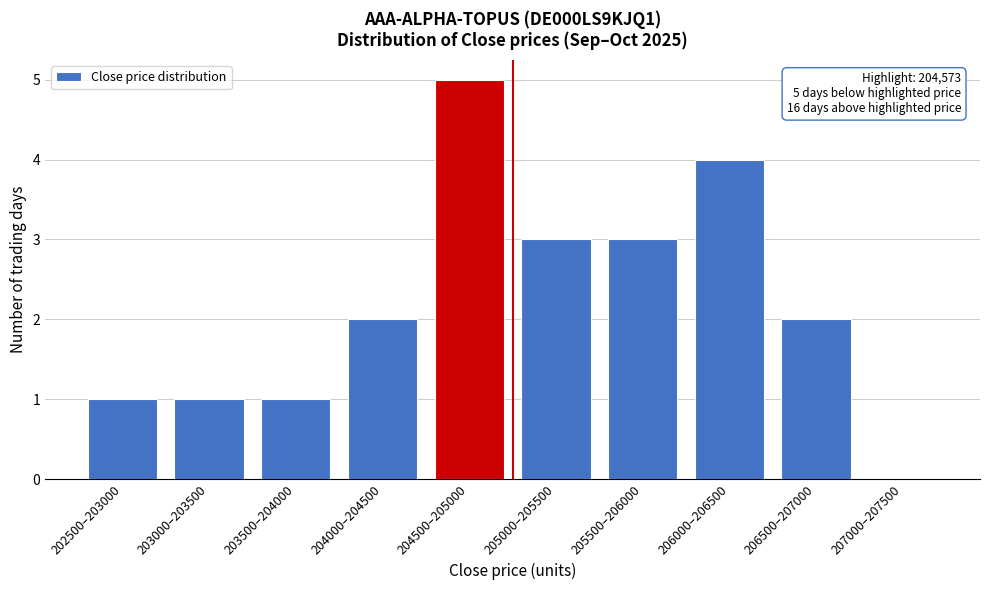

Reading left to right, extract all data points from this chart.

202500–203000=1	203000–203500=1	203500–204000=1	204000–204500=2	204500–205000=5	205000–205500=3	205500–206000=3	206000–206500=4	206500–207000=2	207000–207500=0